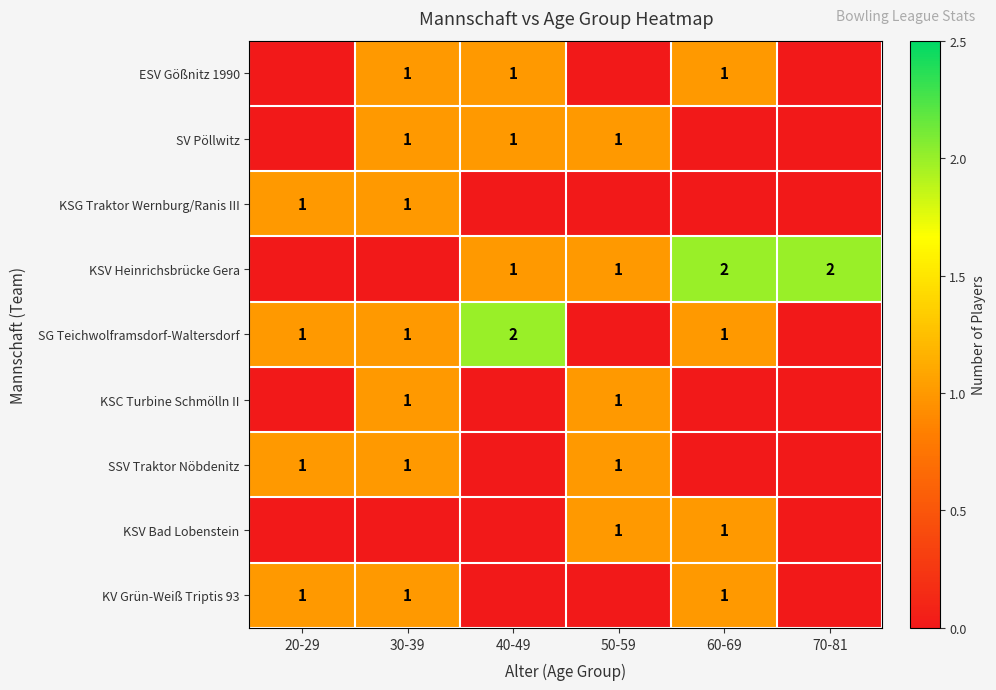

The KV Grün-Weiß Triptis 93 series shows 1 at 60-69. True or false?

True